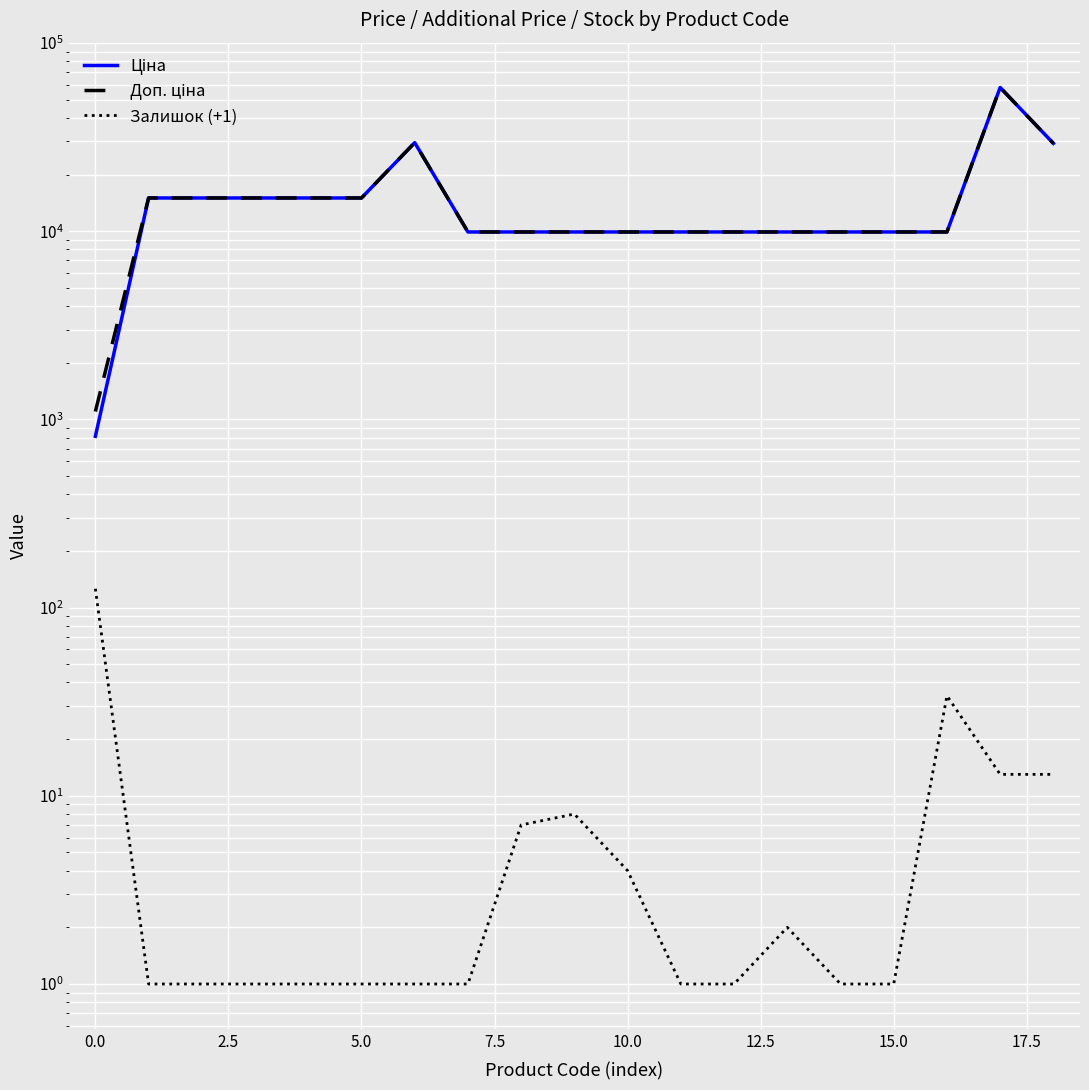

Reading left to right, transcribe all the data shown in this chart.

Ціна: 813.0	15019.2	15019.2	15019.2	15019.2	15019.2	29548.9	9908.5	9908.5	9908.5	9908.5	9908.5	9908.5	9908.5	9908.5	9908.5	9908.5	58037.0	29294.9
Доп. ціна: 1101.8	15019.2	15019.2	15019.2	15019.2	15019.2	29548.9	9908.5	9908.5	9908.5	9908.5	9908.5	9908.5	9908.5	9908.5	9908.5	9908.5	58037.0	29294.9
Залишок (+1): 126.0	1.0	1.0	1.0	1.0	1.0	1.0	1.0	7.0	8.0	4.0	1.0	1.0	2.0	1.0	1.0	34.0	13.0	13.0